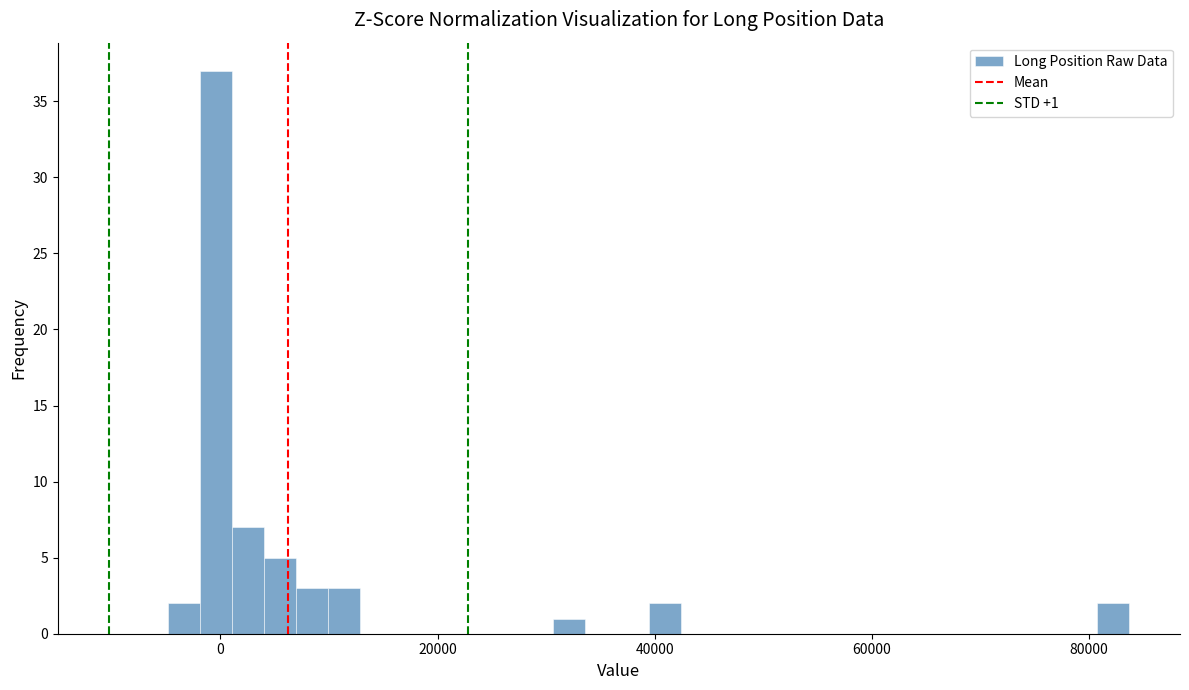

Read against the x-axis, roughly where is the centre of the tallest bar?

0